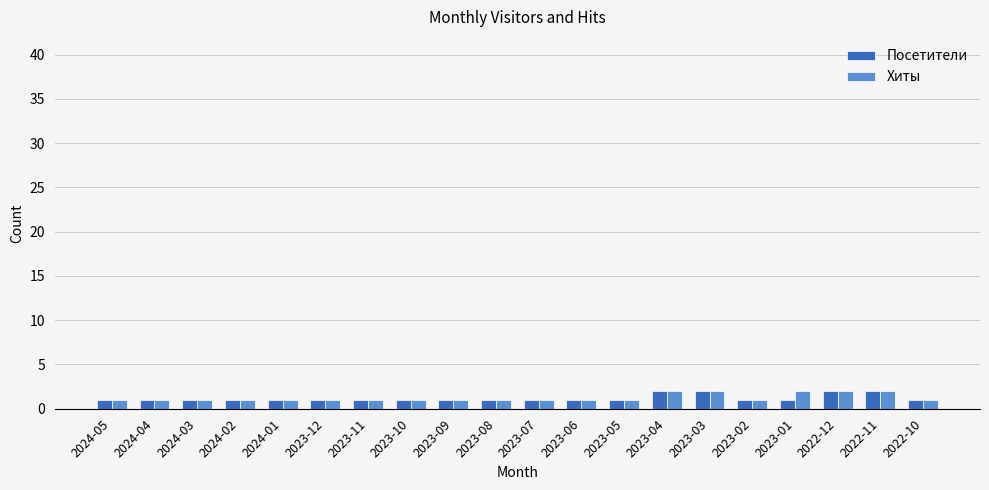

What is the minimum value for Посетители?

1